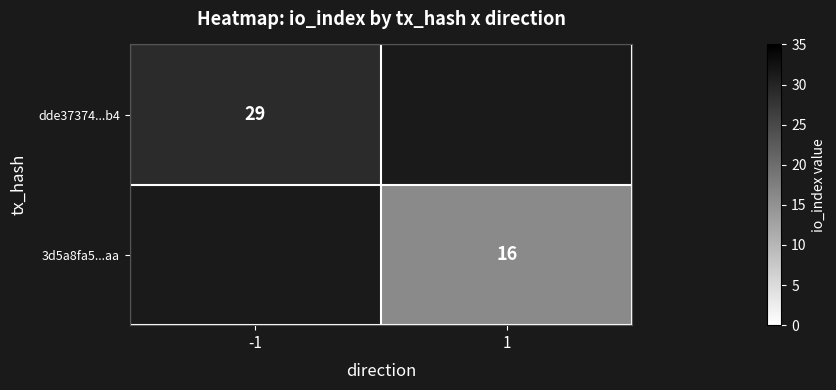

True or false: 3d5a8fa5...aa has a value of 16 at 1.

True